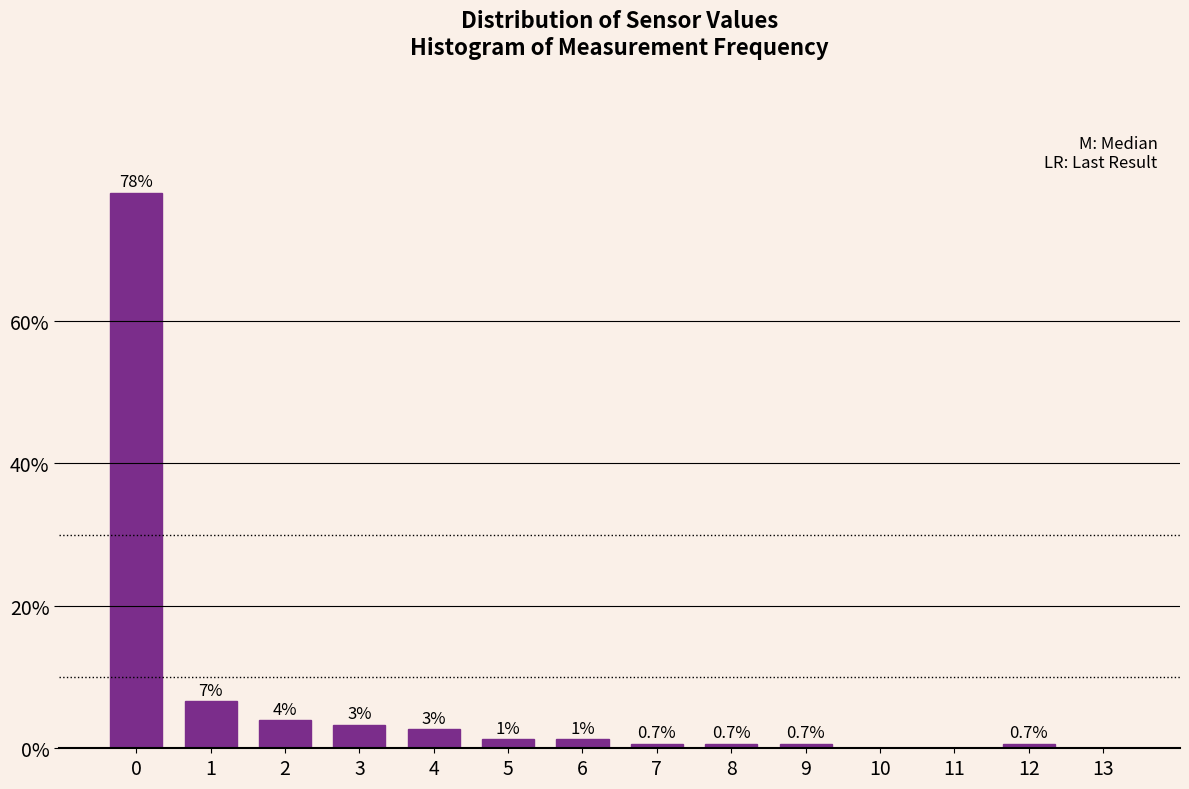

What is the change in value from 1 to 8?

-6.0